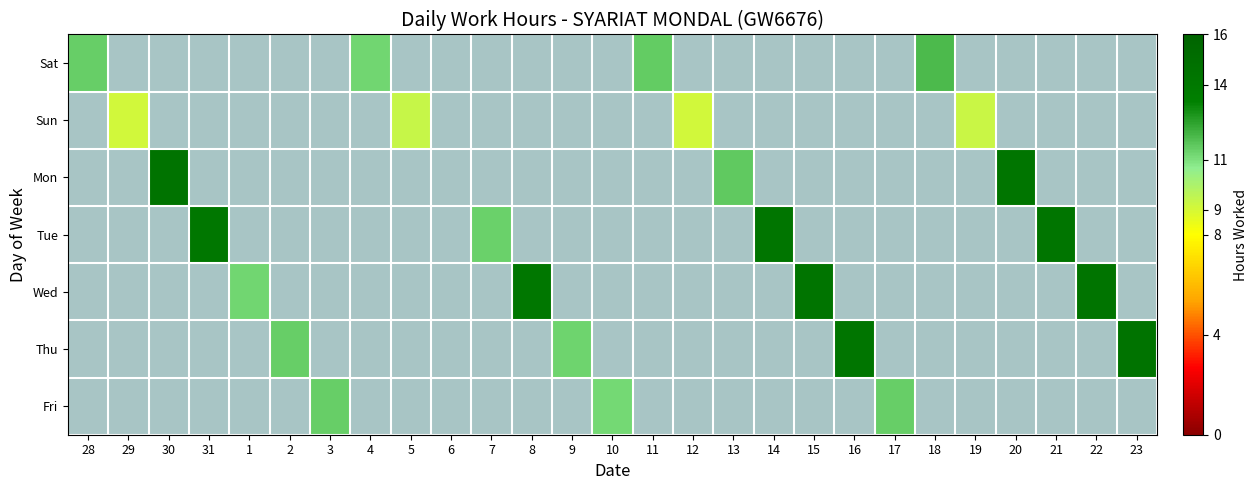

True or false: 5 has a value of 0.0 at Fri.

True